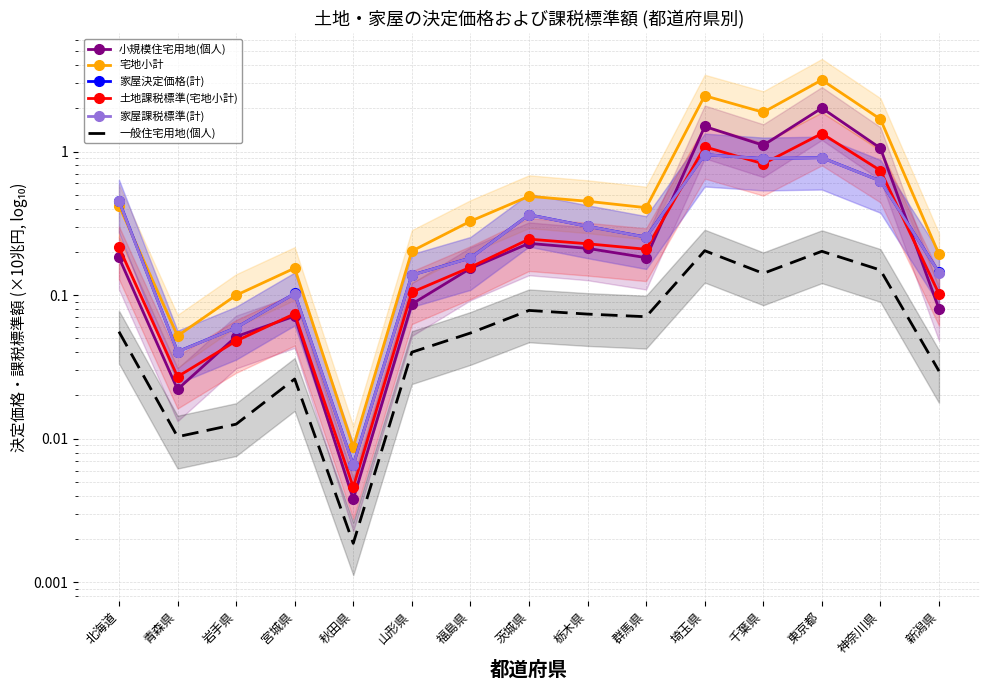

Which series changed the most between 宮城県 and 山形県?

宅地小計